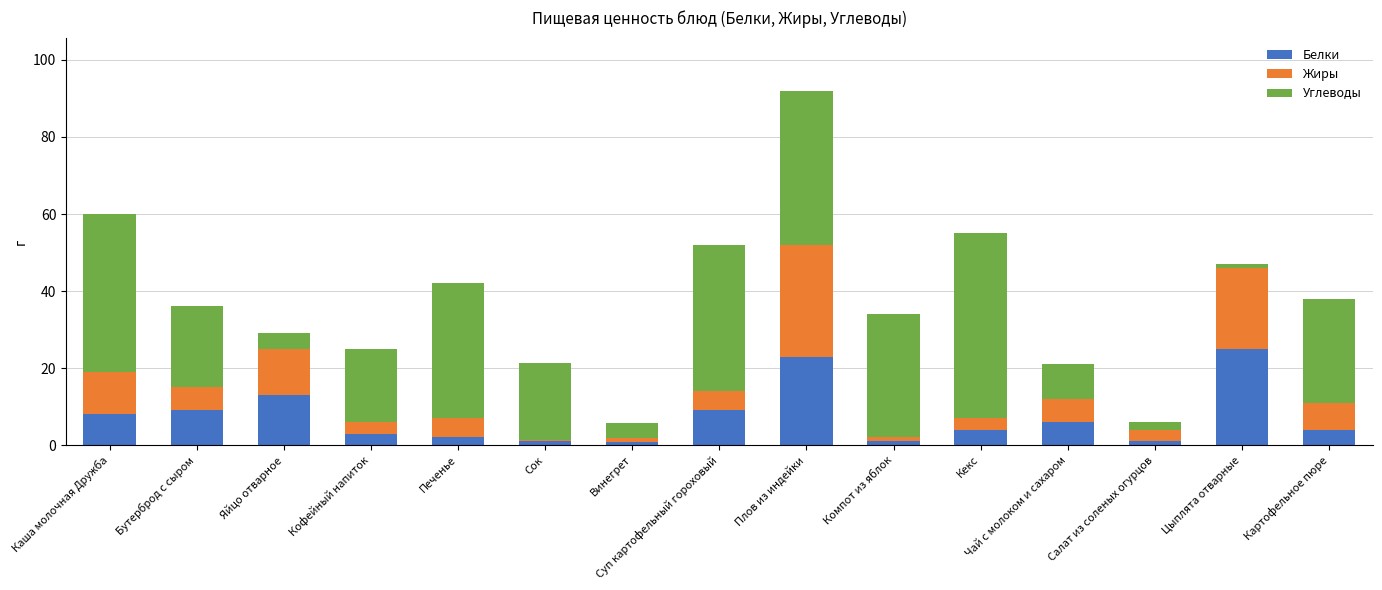

What is the total value across all series at Картофельное пюре?

38.0